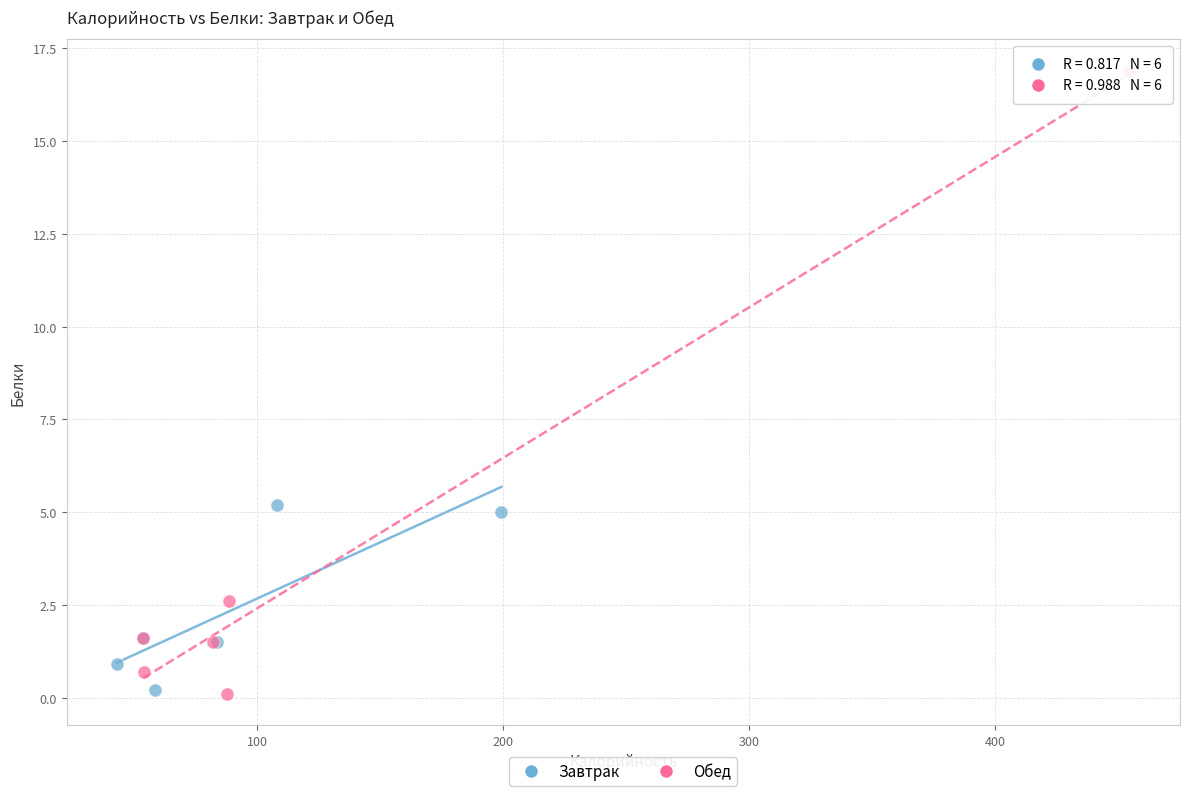

Which series has the widest spread of Y values?

Обед